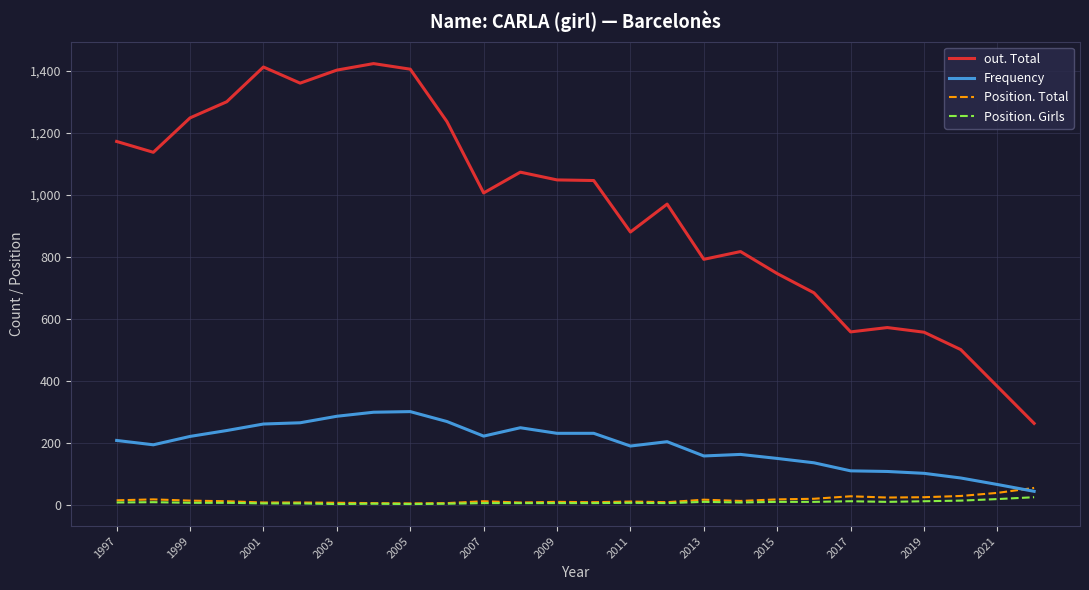

True or false: out. Total and Position. Total intersect in this chart.

False